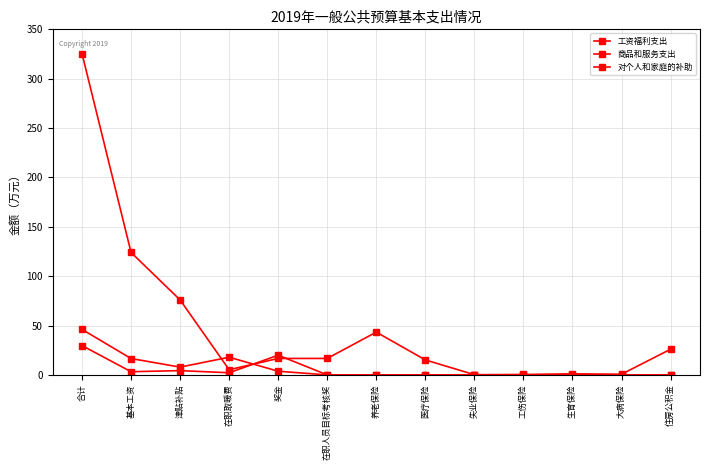

Between 大病保险 and 住房公积金, which is larger?

住房公积金